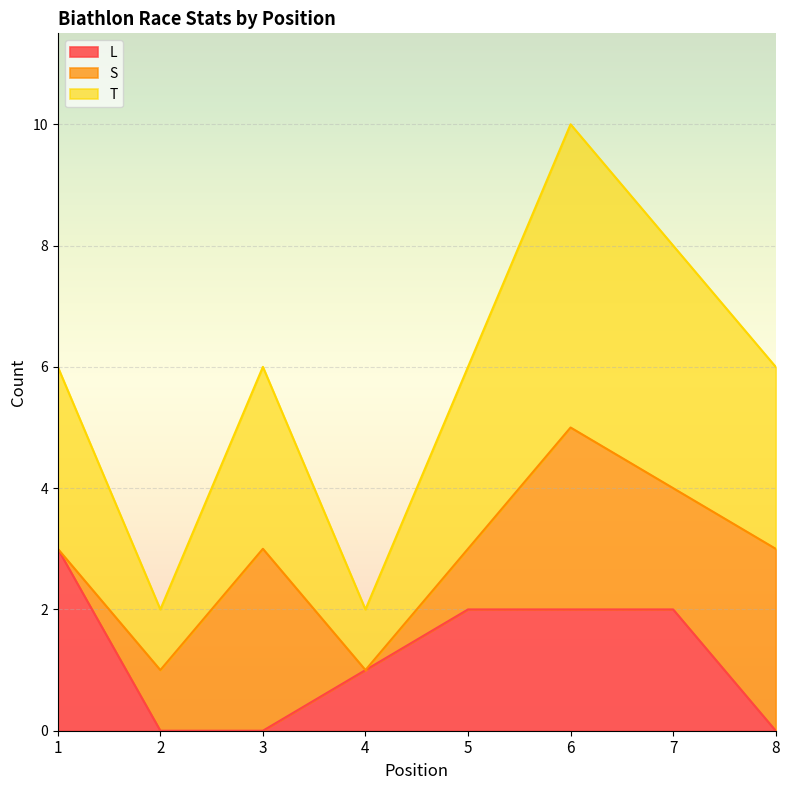

The value of T at 8 is 3. True or false?

True